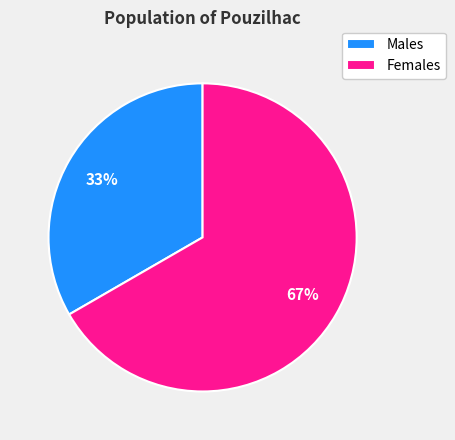

Combined, do Females and Males account for over 50%?

Yes